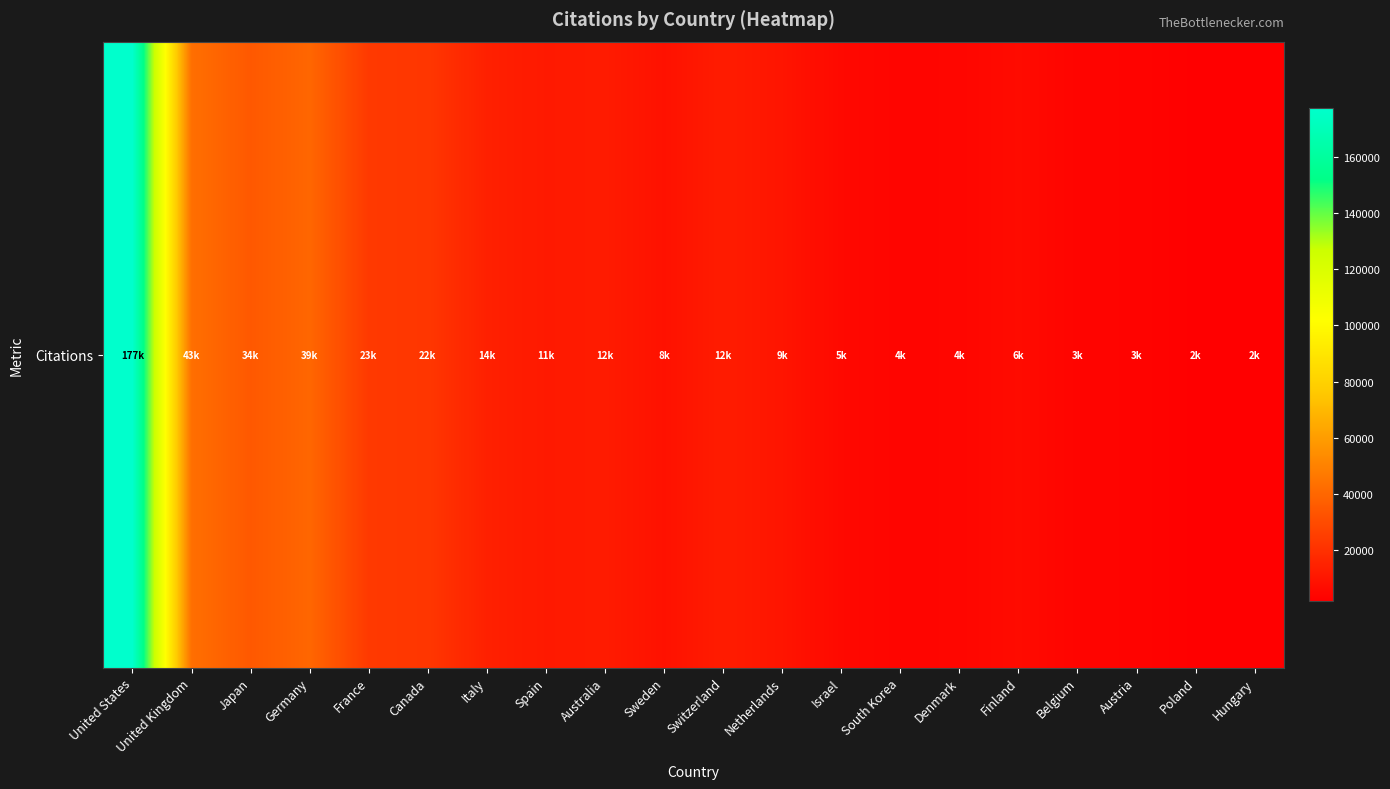

True or false: the data shows 6162 at South Korea.

False